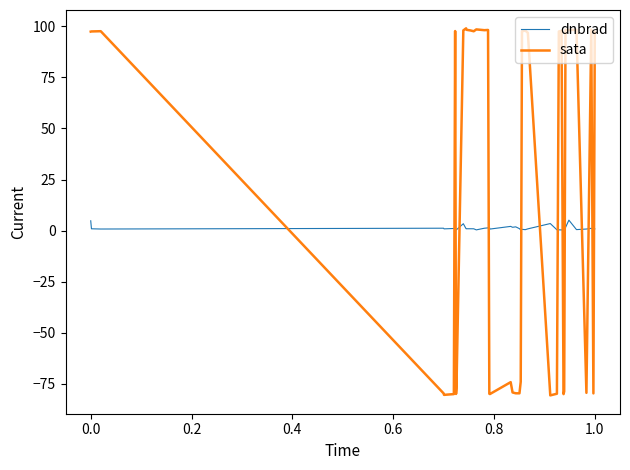

Rank the series by their average value, from lowest to highest.

dnbrad, sata